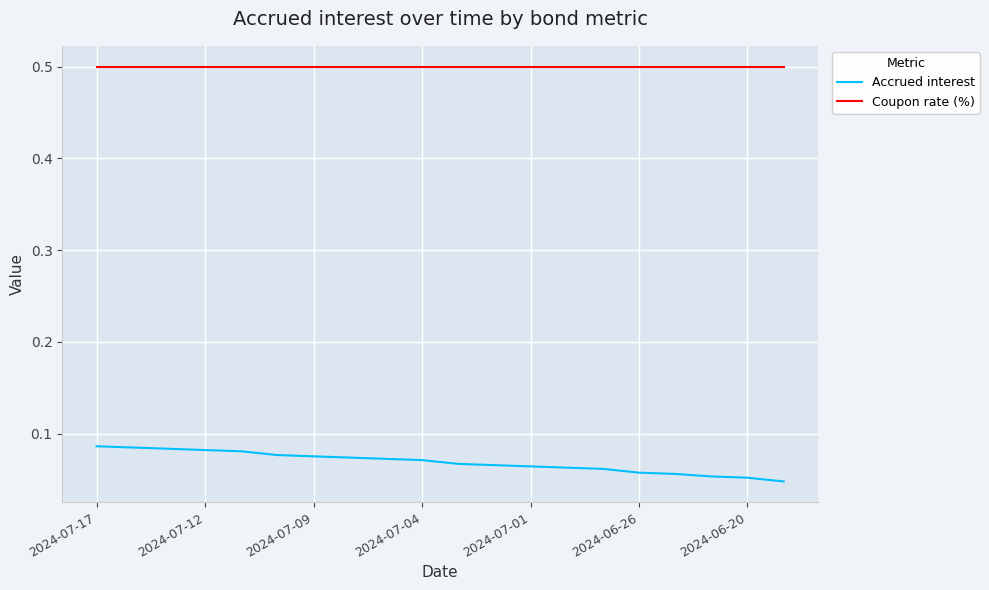

List the series in order of their overall mean, lowest first.

Accrued interest, Coupon rate (%)